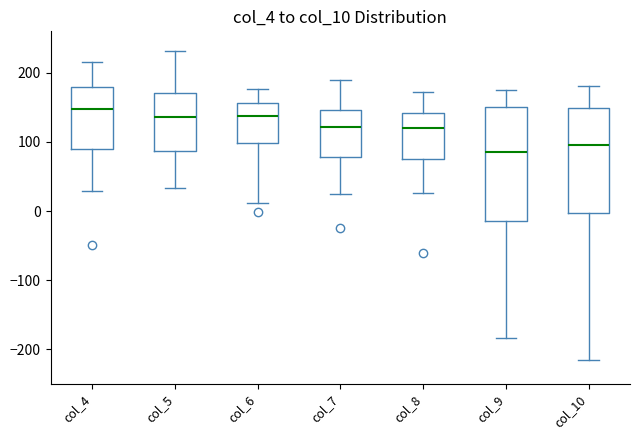

Which box is the tallest, from its lower edge to its upper edge?

col_9